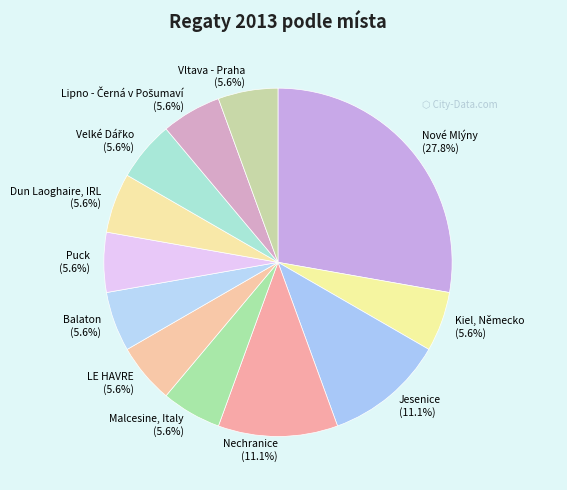

Which slice is the largest?

Nové Mlýny